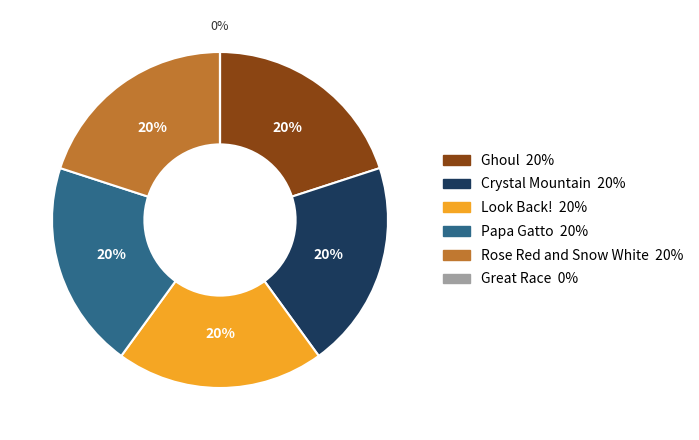

To the nearest percent, what is the average slice percentage?

17%